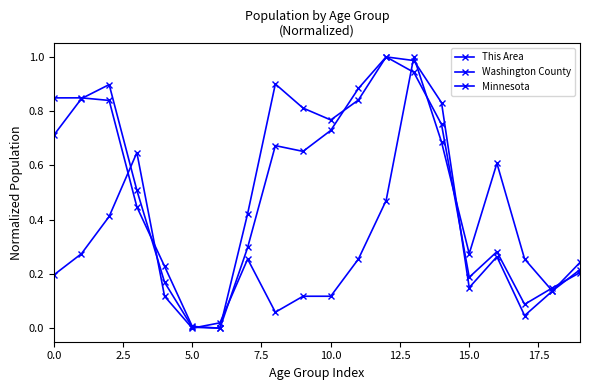

Reading left to right, list all the values displayed in this chart.

This Area: 0.2	0.3	0.4	0.6	0.1	0.0	0.0	0.3	0.1	0.1	0.1	0.3	0.5	1.0	0.7	0.3	0.6	0.3	0.1	0.2
Washington County: 0.7	0.8	0.9	0.5	0.2	0.0	0.0	0.3	0.7	0.7	0.7	0.9	1.0	0.9	0.8	0.2	0.3	0.1	0.1	0.2
Minnesota: 0.8	0.8	0.8	0.4	0.2	0.0	0.0	0.4	0.9	0.8	0.8	0.8	1.0	1.0	0.8	0.1	0.3	0.0	0.1	0.2